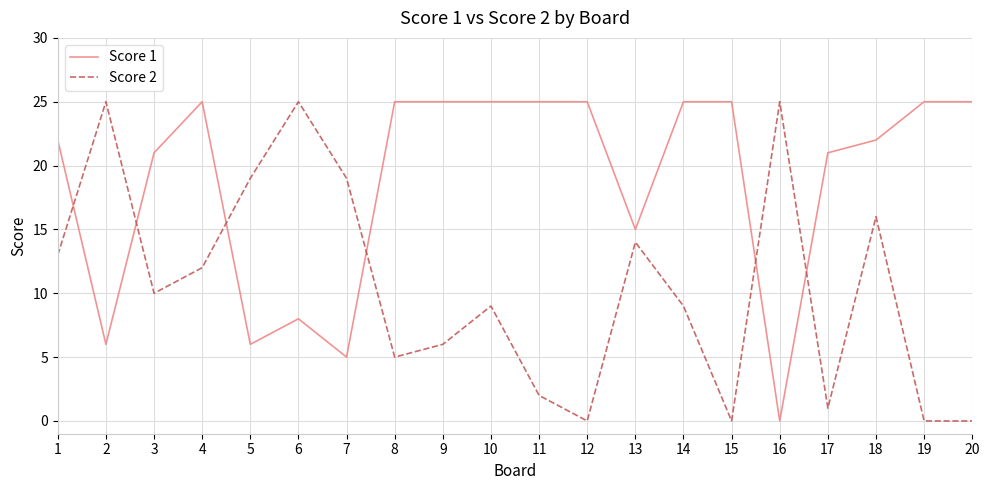

Where is the first local minimum for Score 1?

2